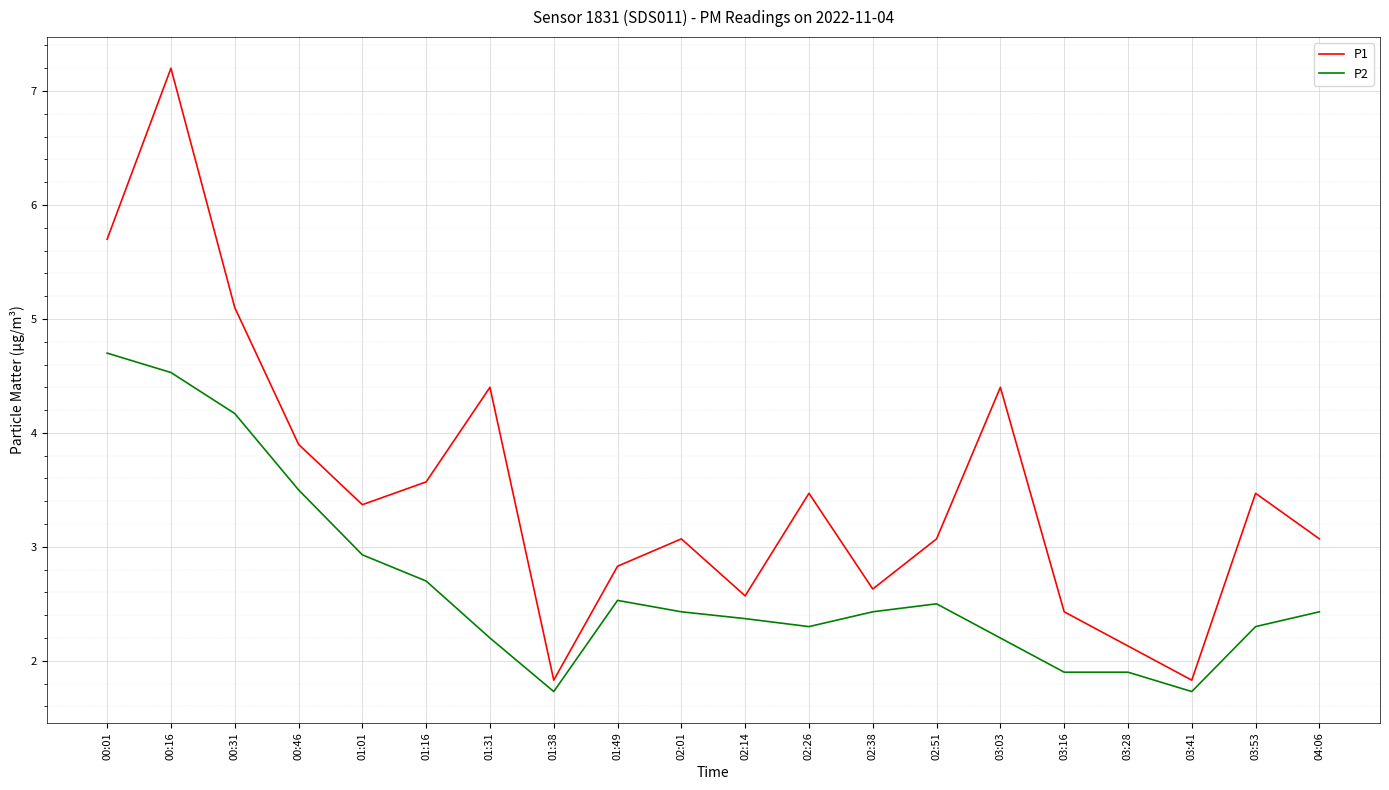

Where does the P2 series first go above 2?

00:01